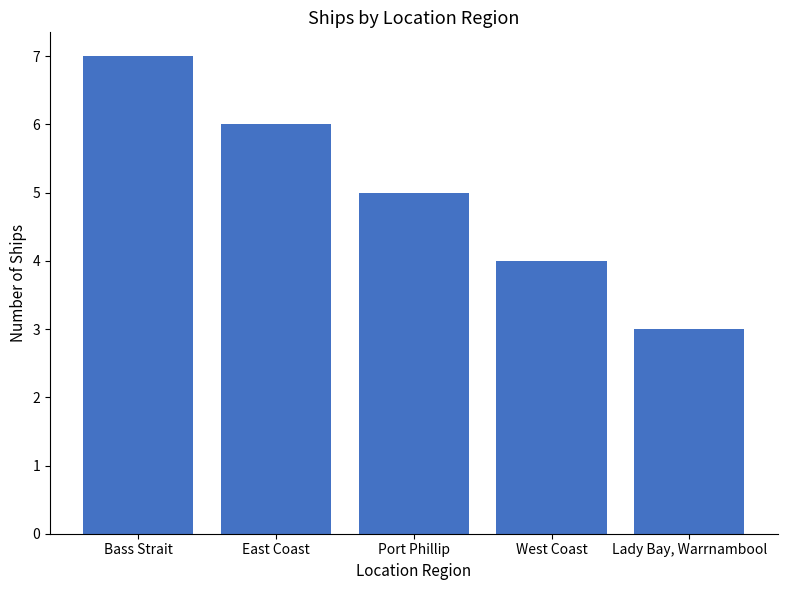

The chart shows a value of 4 at West Coast. True or false?

True